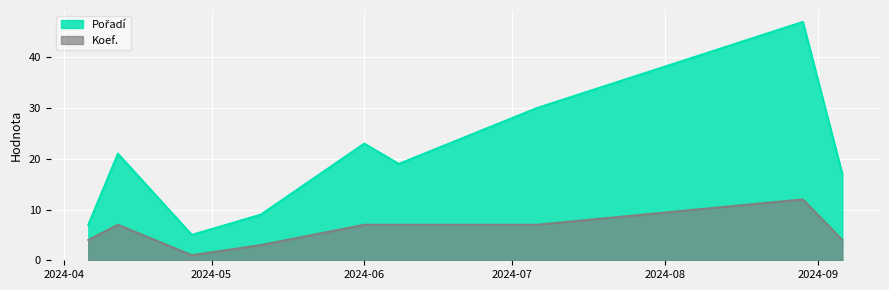

True or false: Koef. and Pořadí intersect in this chart.

False